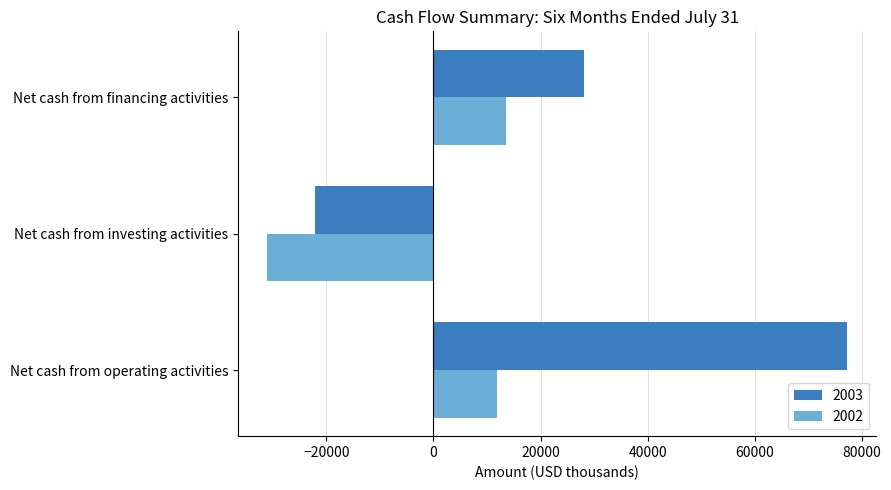

Is the value of 2002 at Net cash from investing activities greater than the value of 2003 at Net cash from operating activities?

No